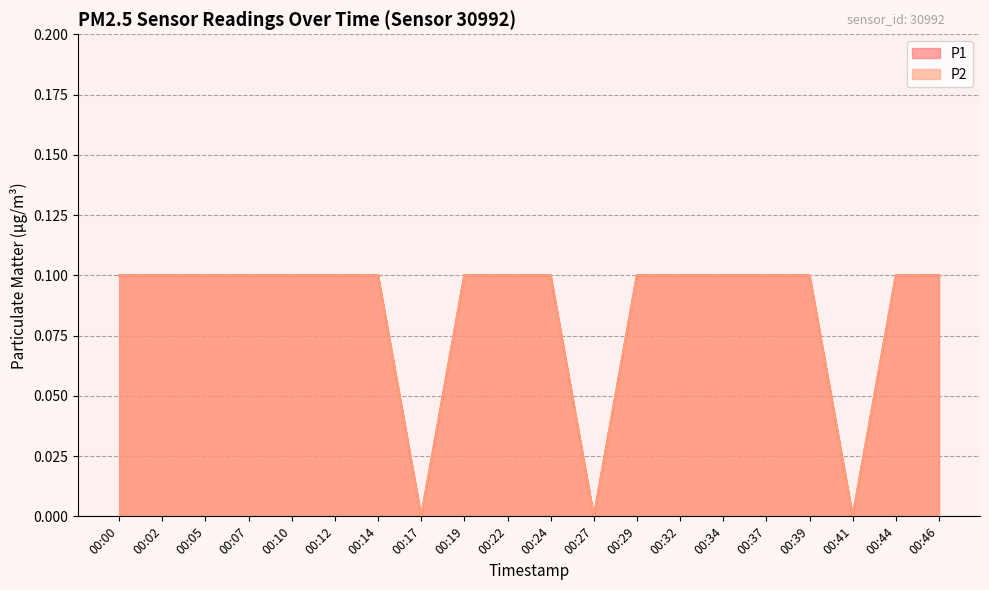

At which label does P1 reach its minimum?

00:17